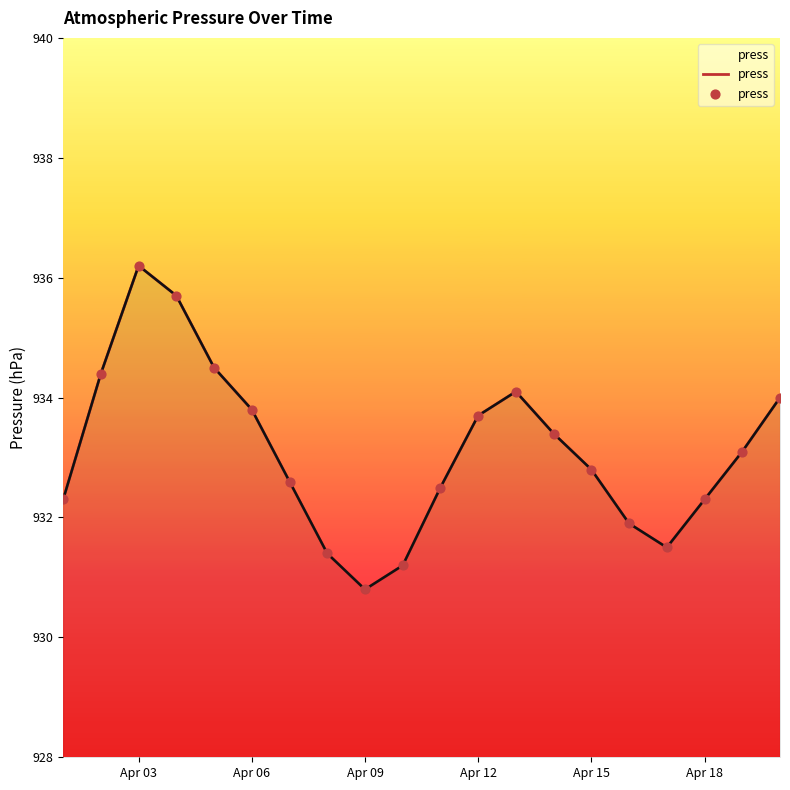

Which has a higher value, 2022-04-13 or 2022-04-06?

2022-04-13